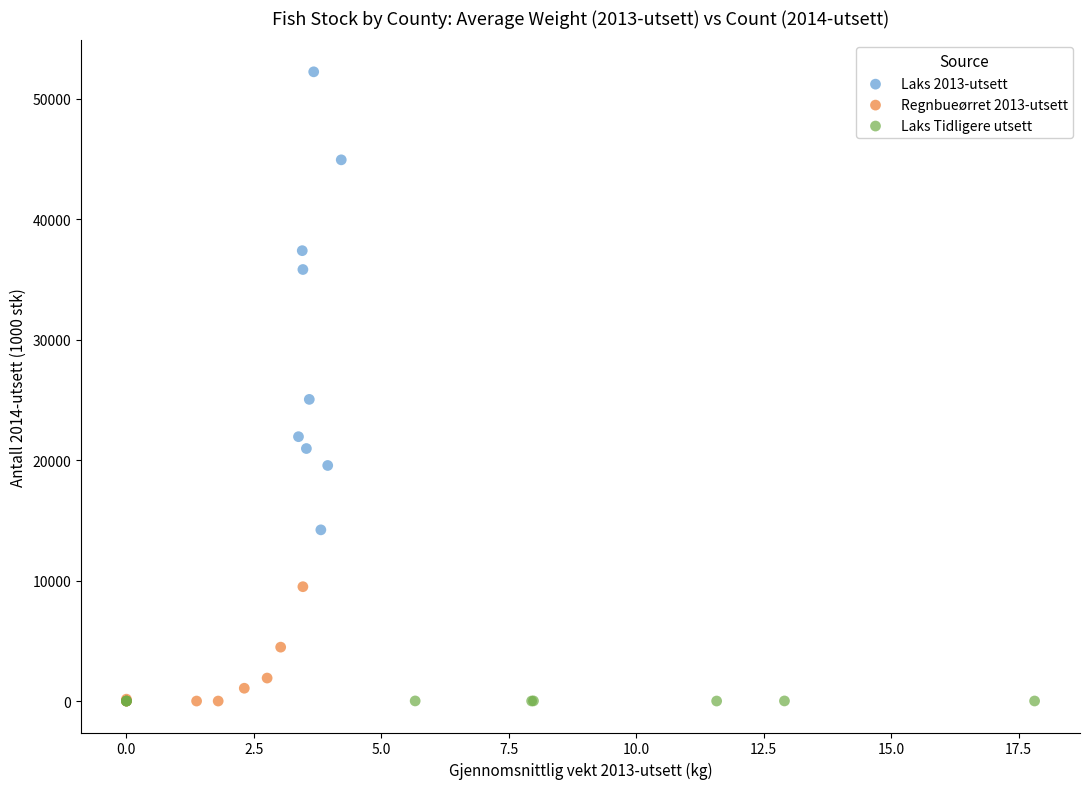

Which series reaches the maximum Y coordinate?

Laks 2013-utsett